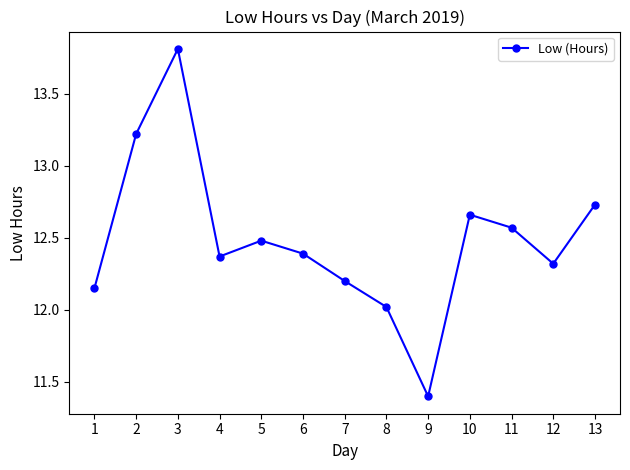

How many interior local peaks (higher than both neighbors) does the data have?

3